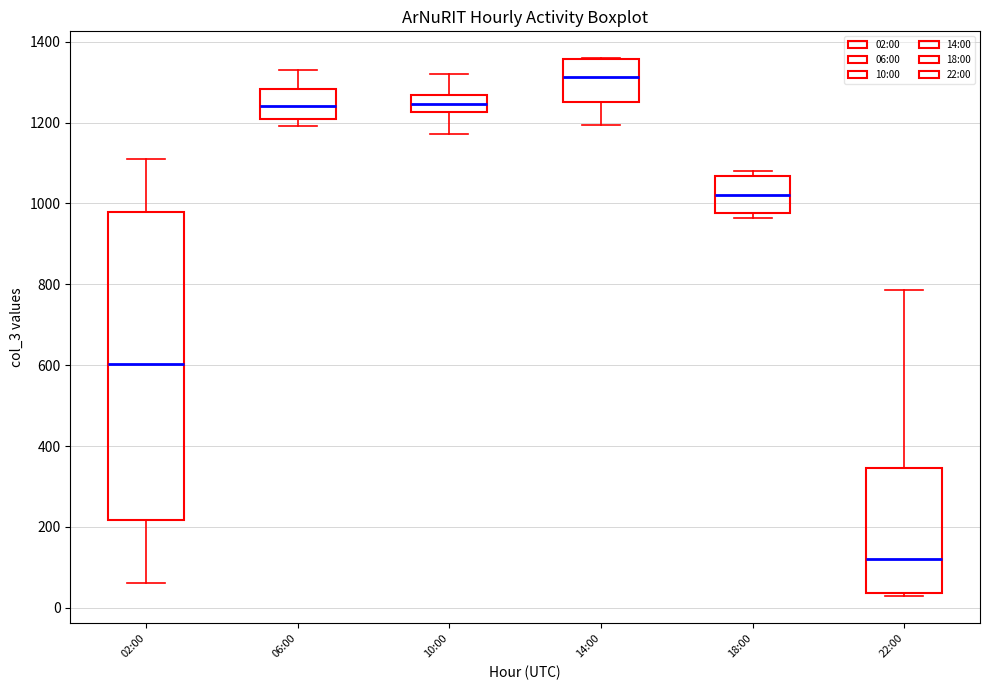

Reading left to right, read every box against the y-axis: the position of its median line, the range the box covers, and the ends of its whiskers. The values are not printed on the chart, so give them approximately, as read against the axis.

02:00: median 600, box 220 to 980, whiskers 60 to 1100
06:00: median 1240, box 1200 to 1280, whiskers 1200 (just below the box's lower edge) to 1340
10:00: median 1240, box 1220 to 1260, whiskers 1180 to 1320
14:00: median 1320, box 1240 to 1360, whiskers 1200 to 1360
18:00: median 1020, box 980 to 1060, whiskers 960 to 1080
22:00: median 120, box 40 to 340, whiskers 20 to 780